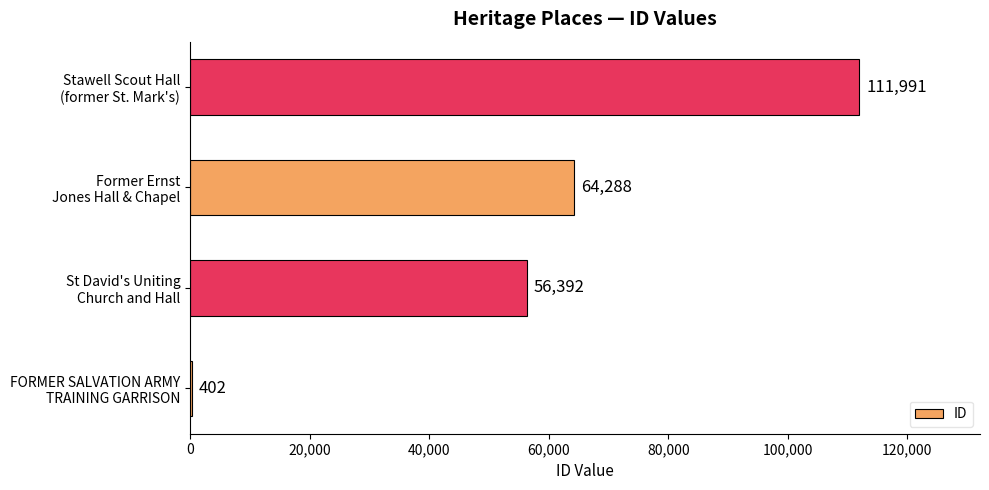

What is the smallest value displayed?

402